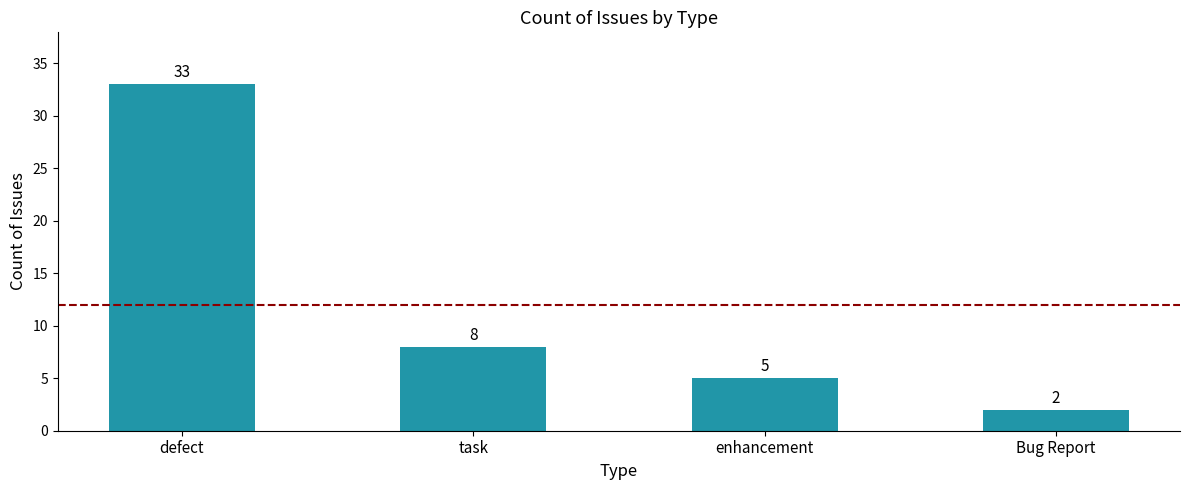

How many categories are shown in the chart?

4